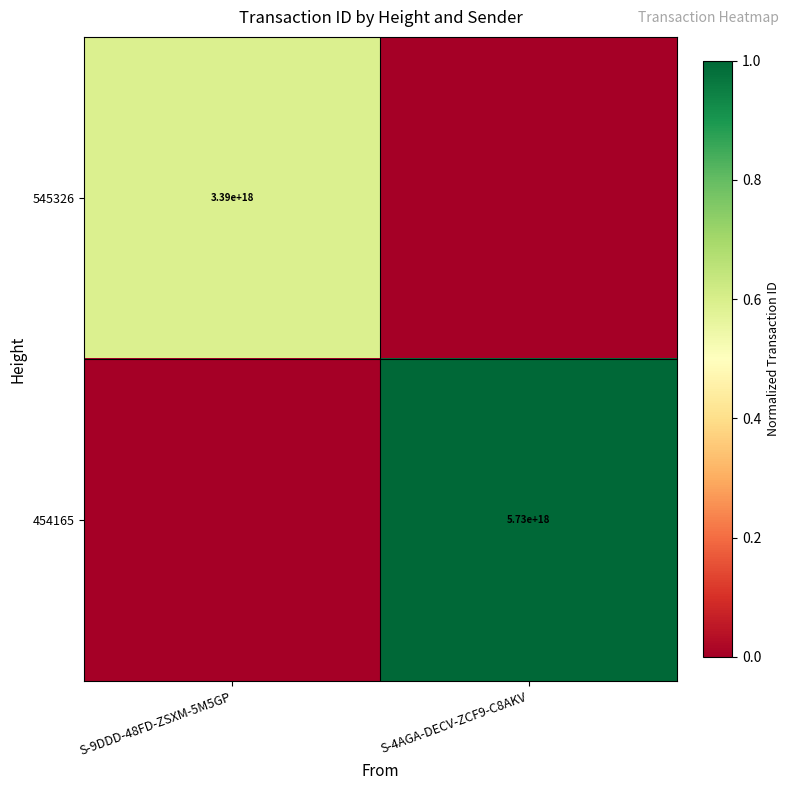

The value of 454165 at S-4AGA-DECV-ZCF9-C8AKV is 5730000000000000000. True or false?

True